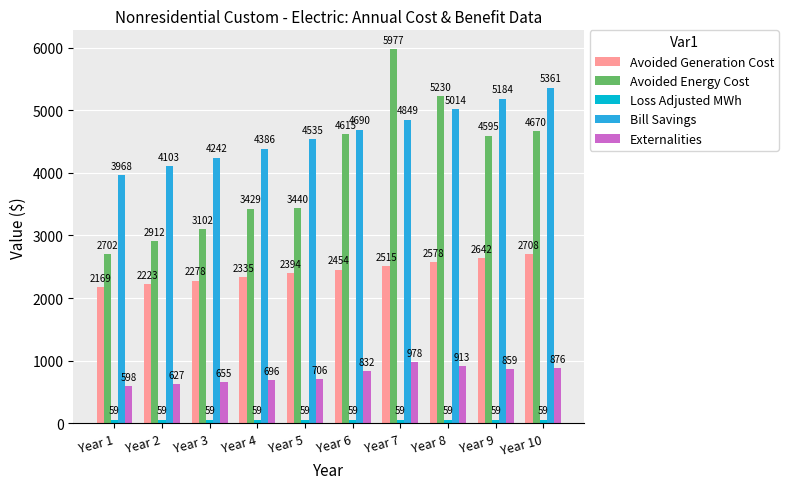

Which series changed the most between Year 5 and Year 10?

Avoided Energy Cost